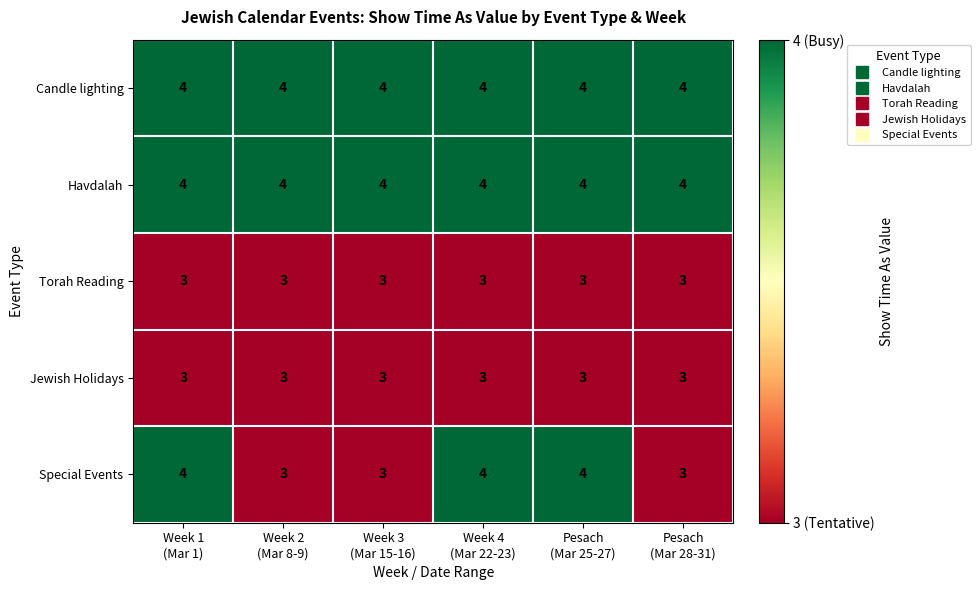

What is the maximum value shown in the chart?

4